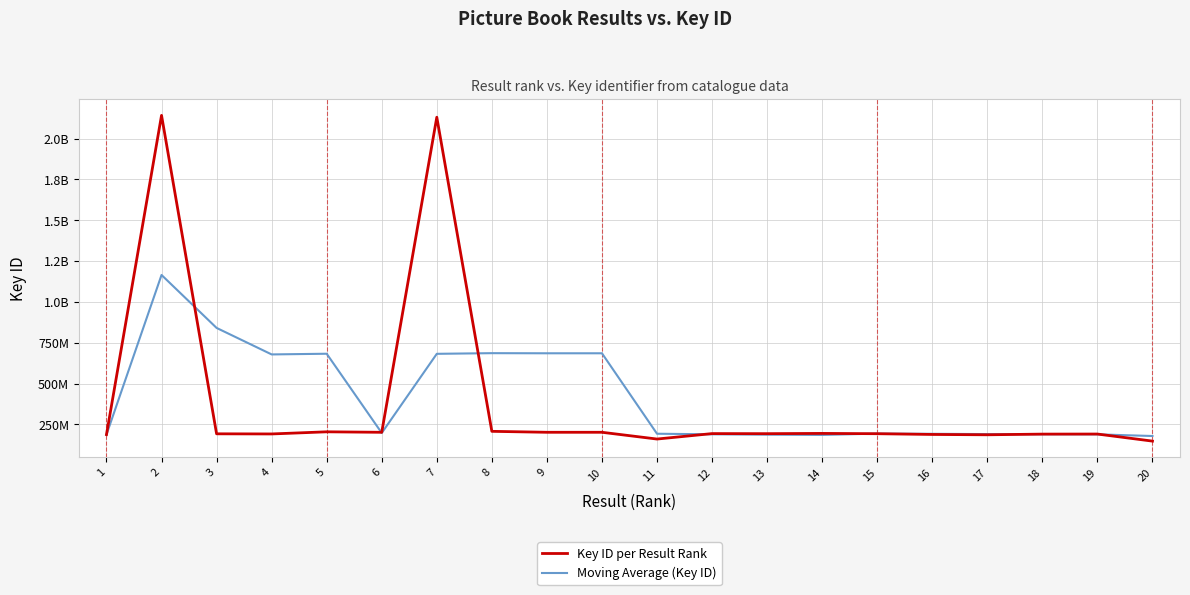

Does the chart display data point markers on the line(s)?

No